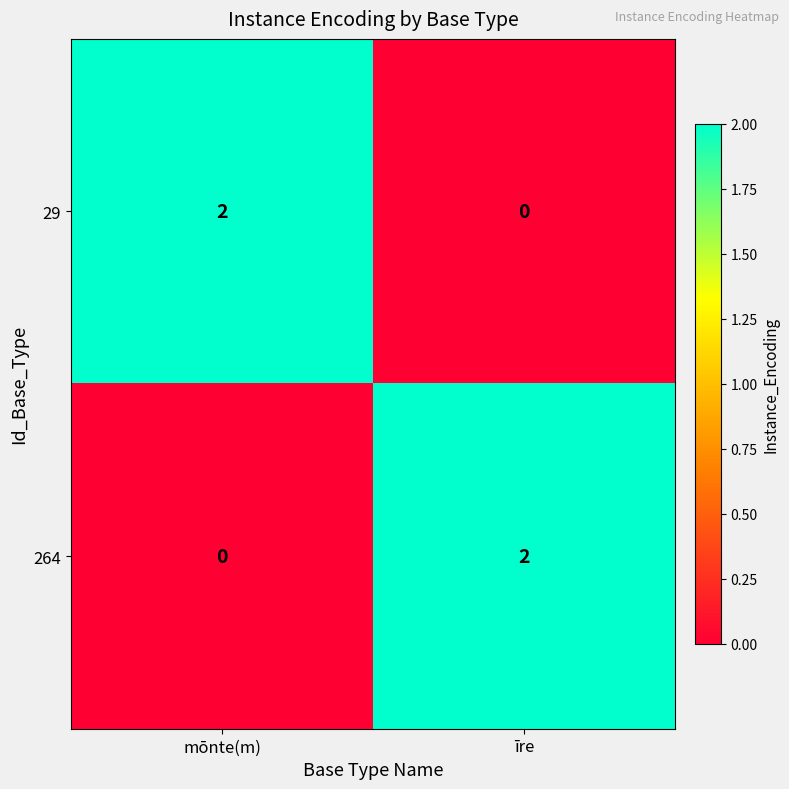

Which category has the highest value in the 29 series?

mōnte(m)